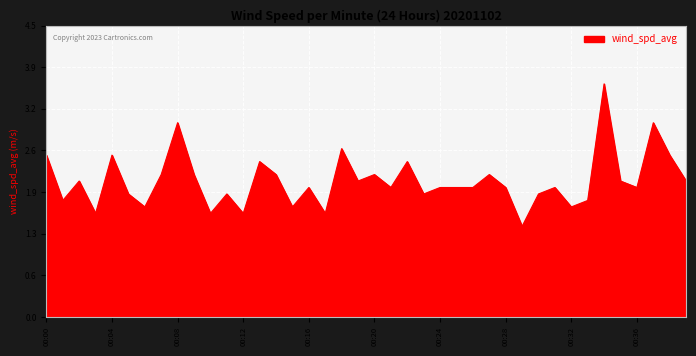

How many lines are shown in the chart?

1